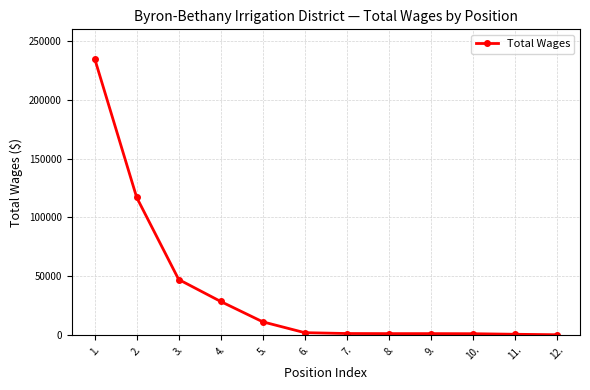

What is the difference between the maximum and minimum values?

234950